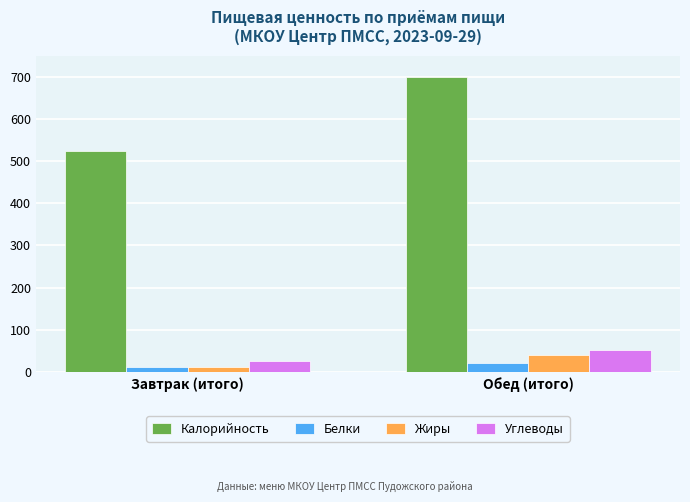

What is the difference between the maximum and minimum values in the Жиры series?

28